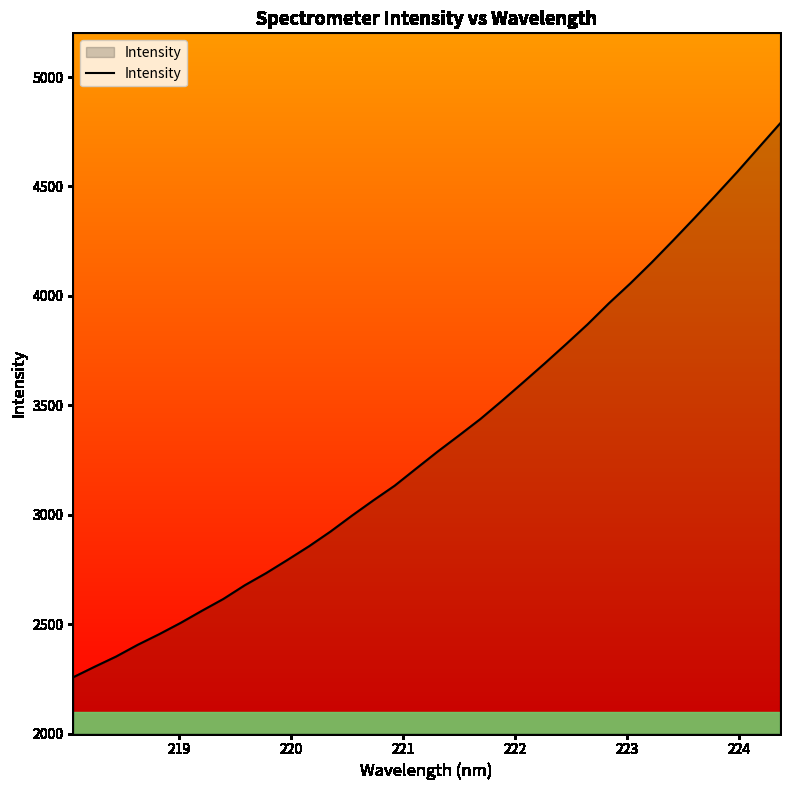

What is the difference between the maximum and minimum values?

2530.5